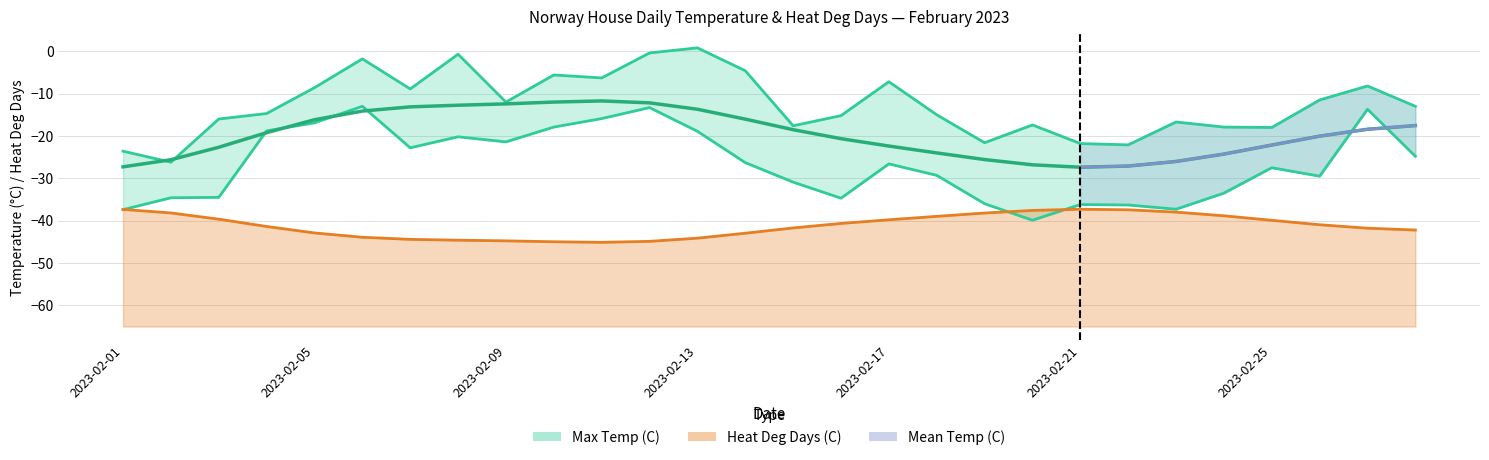

Is the value of Min Temp (C) at 2023-02-04 greater than the value of Max Temp (C) at 2023-02-05?

No